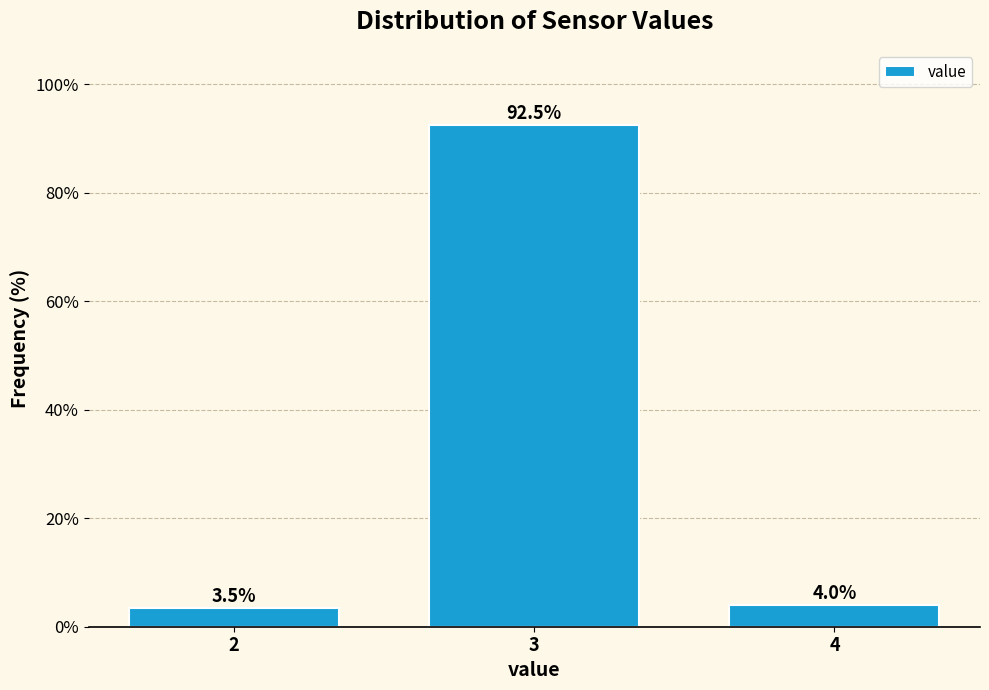

Reading left to right, list all the values displayed in this chart.

3.5	92.5	4.0